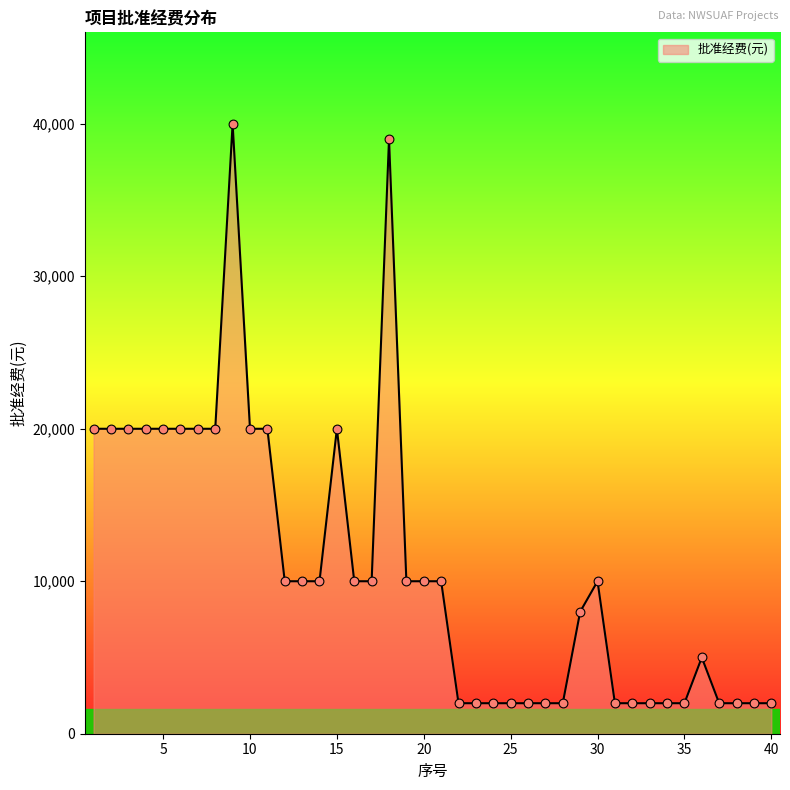

What is the minimum value shown in the chart?

2000